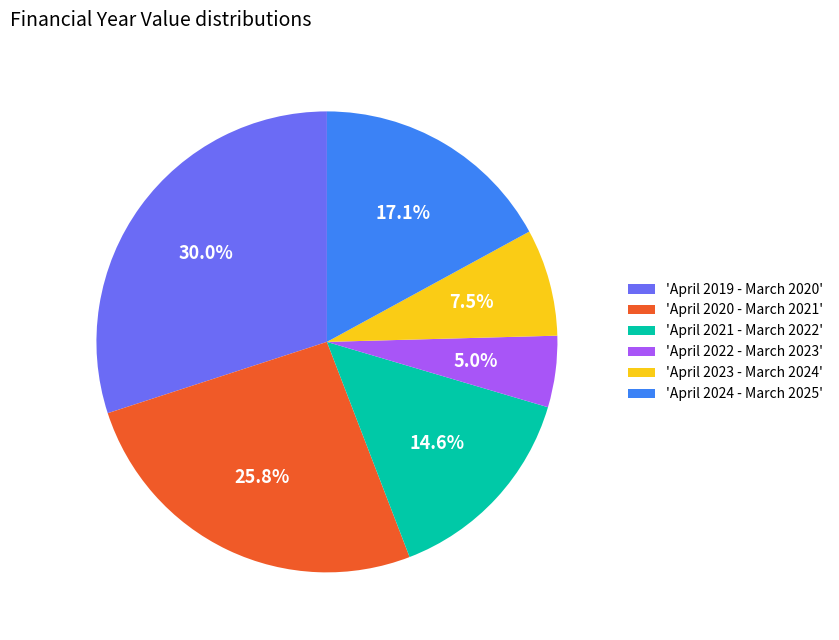

Count the number of slices in the pie.

6